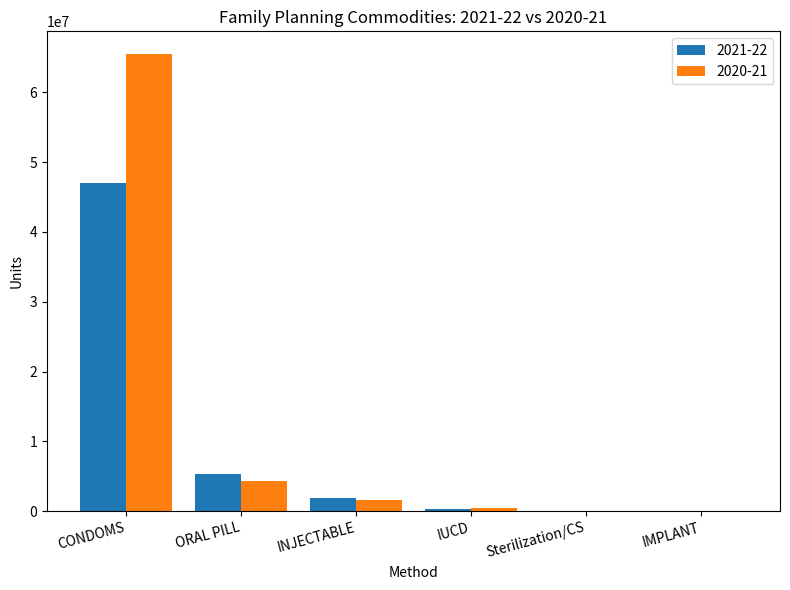

Is it true that 2020-21 equals 21414280 at CONDOMS?

False